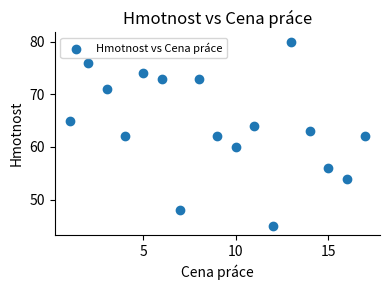

What is the range of Y values (max minus min)?

35